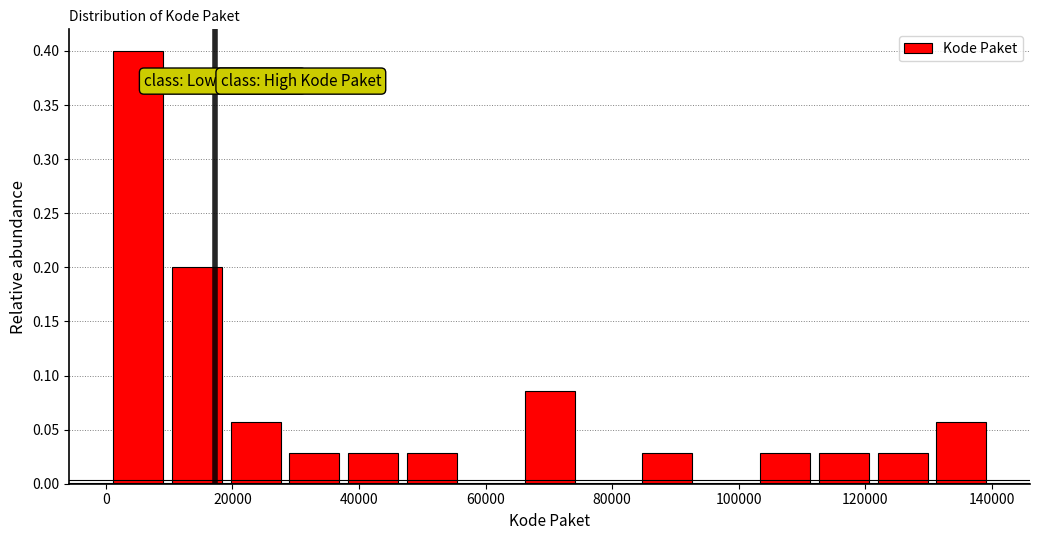

Which range on the x-axis has the tallest bar?

0 to 10000